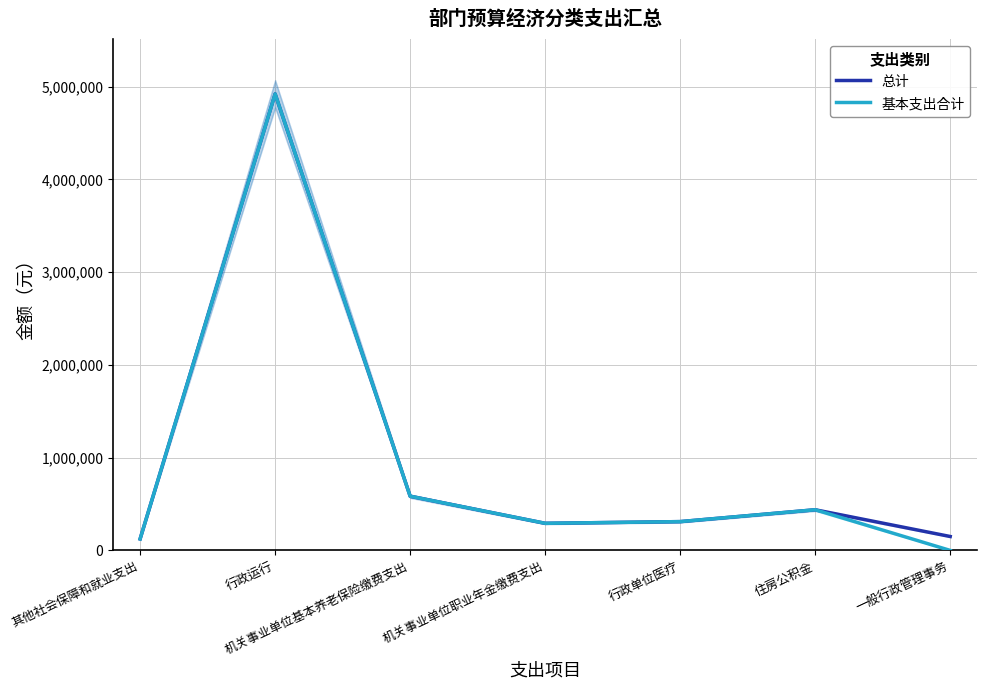

What is the spread (max minus min) of values at 一般行政管理事务?

150000.0